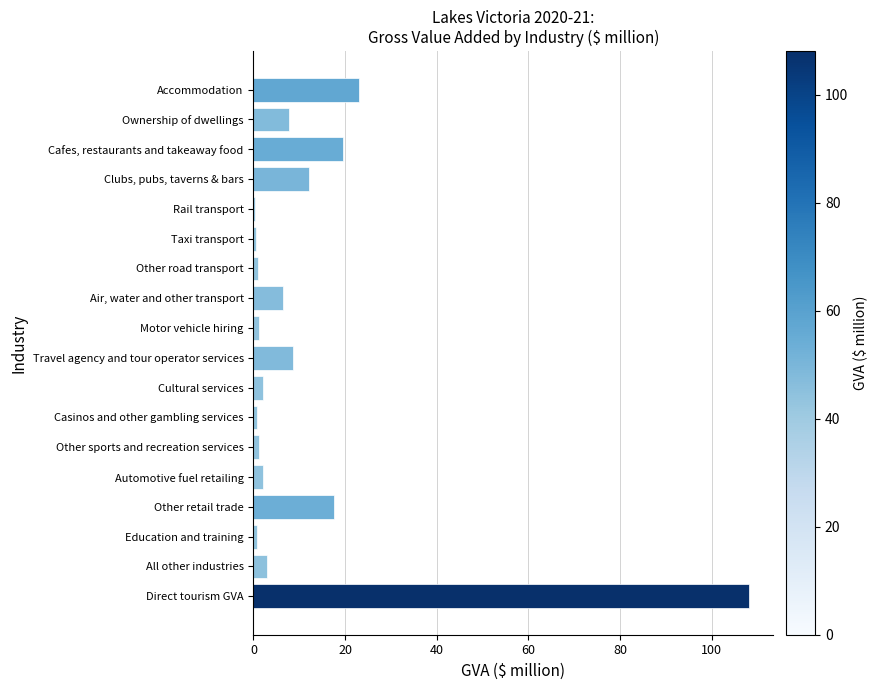

The chart shows a value of 3.0 at All other industries. True or false?

True